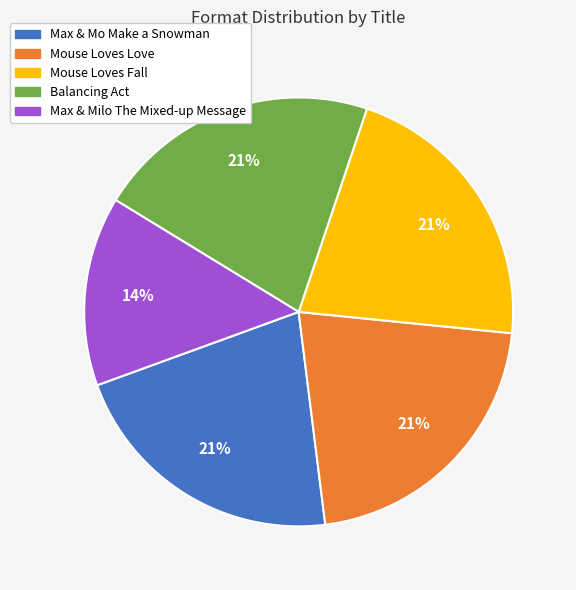

What is the smallest slice in the pie chart?

Max & Milo The Mixed-up Message